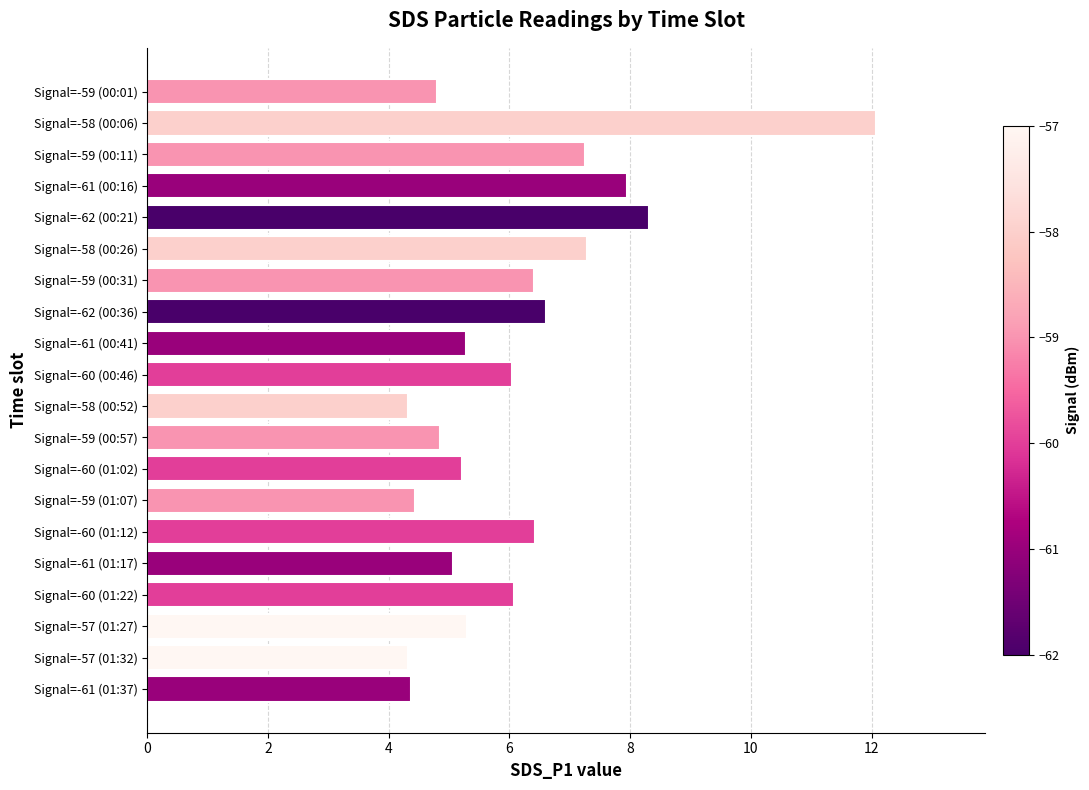

What is the label of the 2nd bar from the top?

Signal=-58 (00:06)